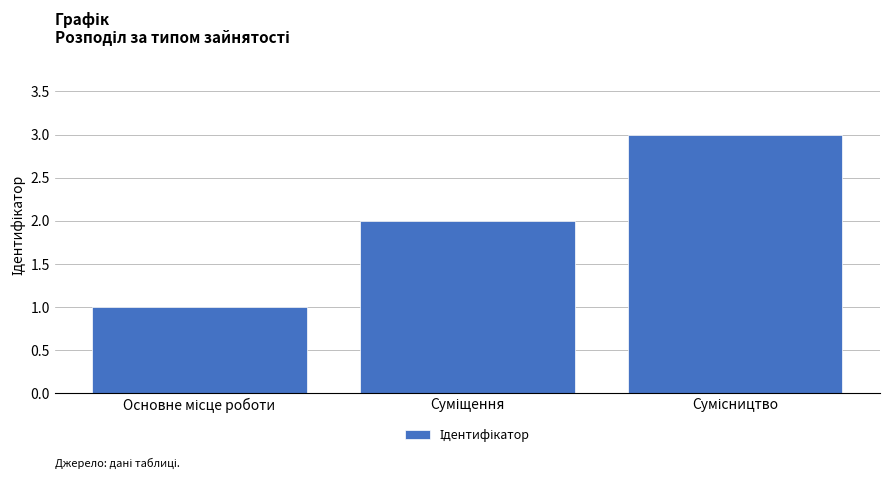

What is the greatest value displayed?

3